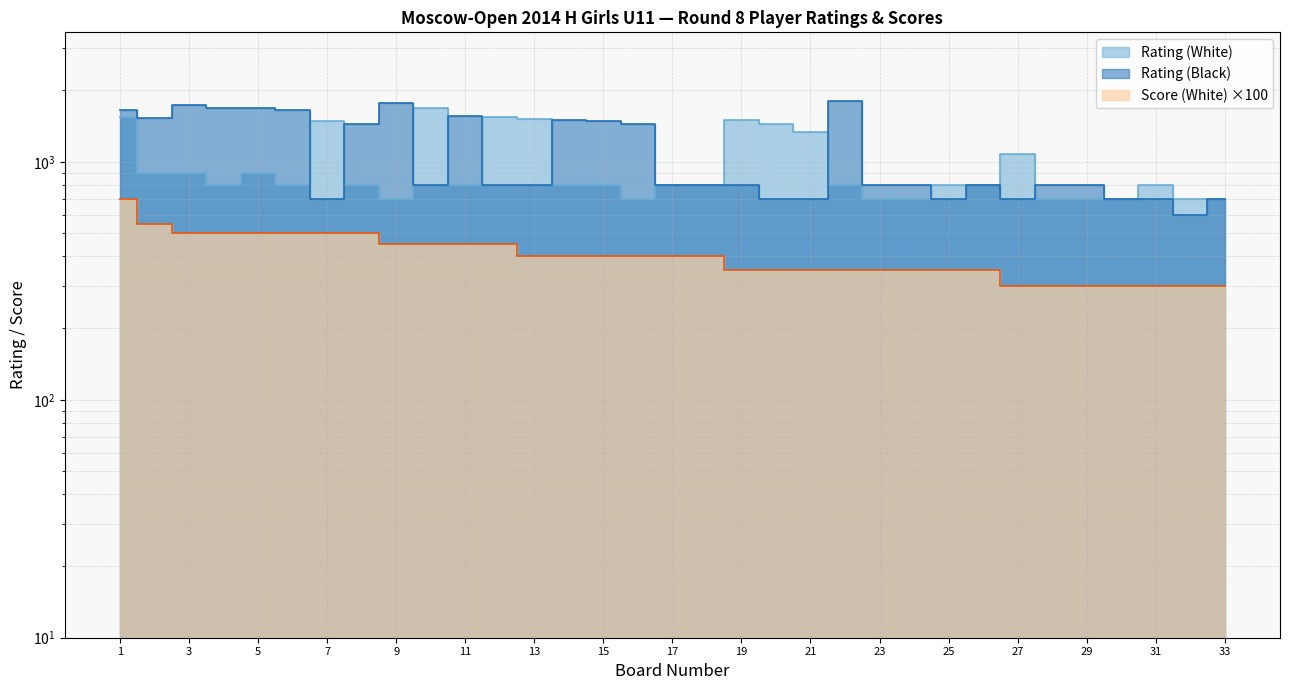

Where is the first local minimum for Rating (White)?

4